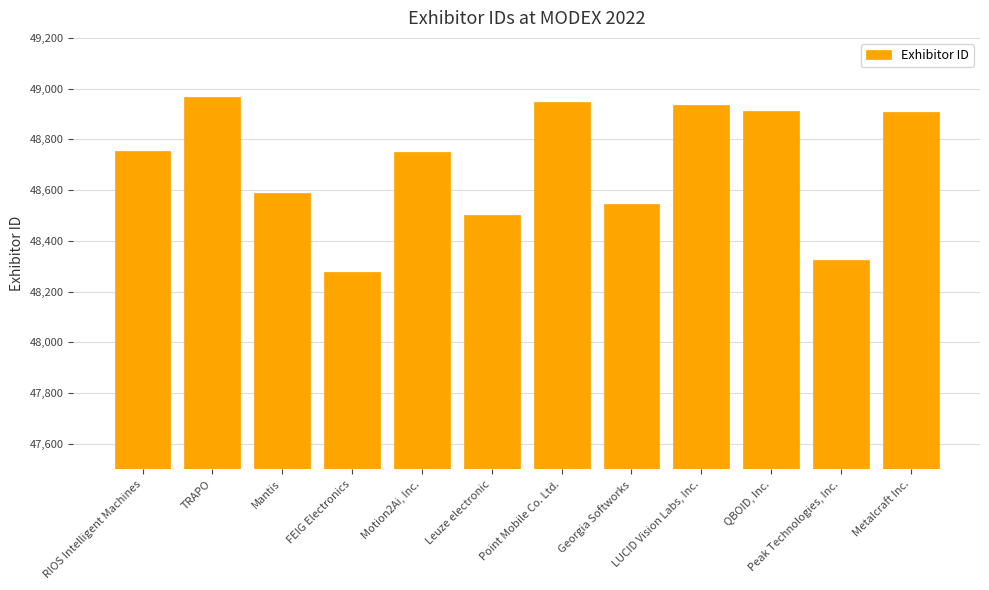

The chart shows a value of 48276 at FEIG Electronics. True or false?

True